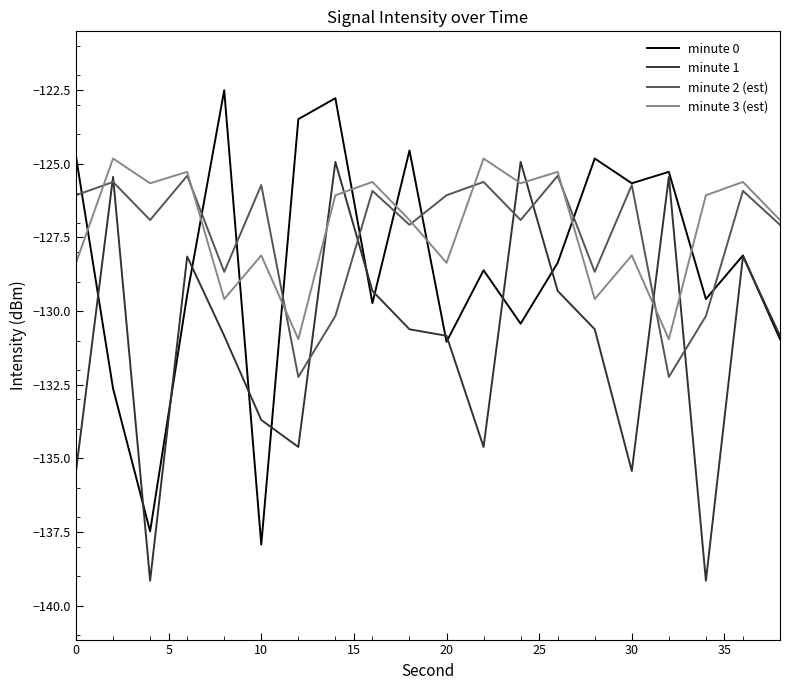

How many times do minute 0 and minute 3 (est) cross each other?

9